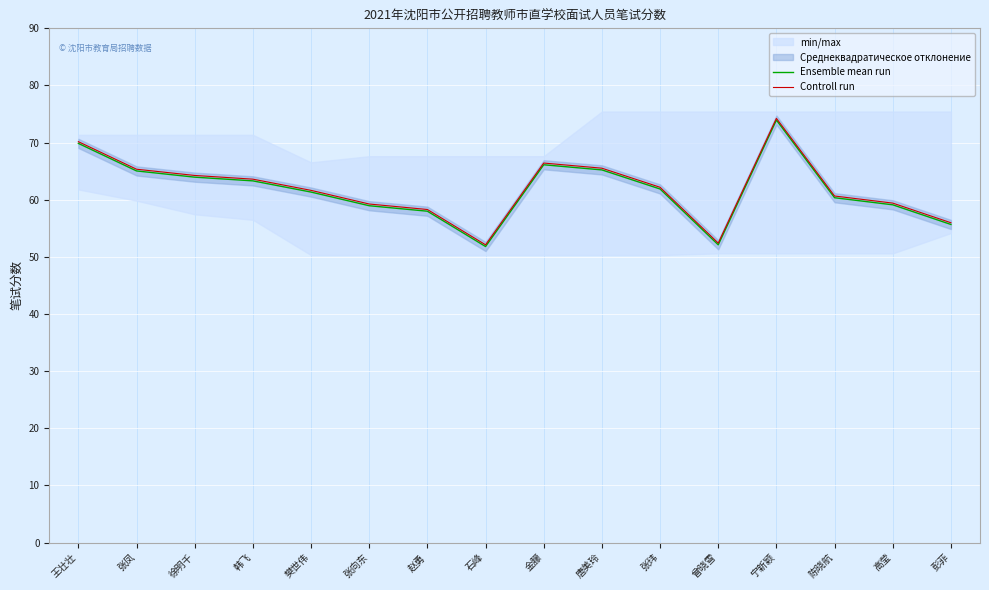

What is the average value of the Controll run series?

62.0